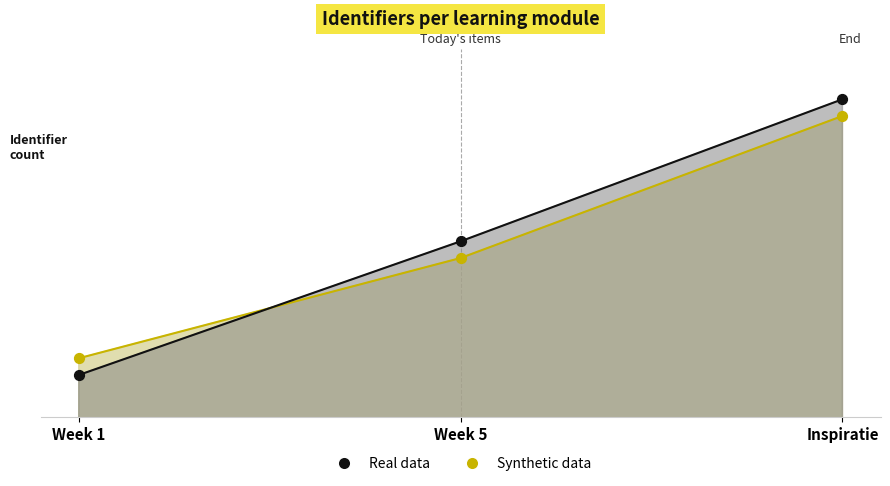

At how many categories does at least one series exceed 6034536?

2